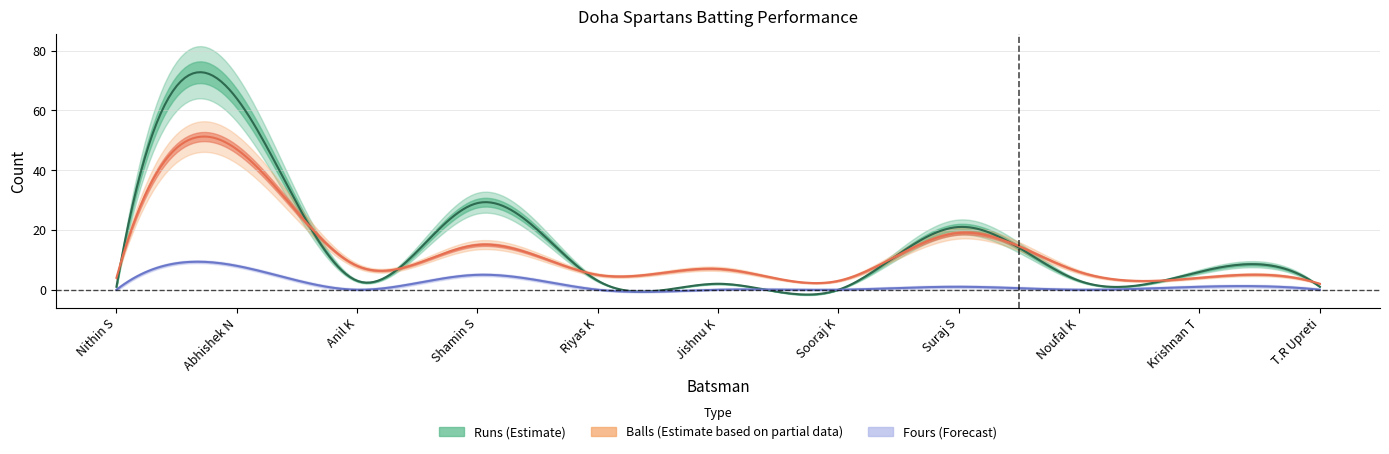

True or false: Fours has a value of 5 at Shamin S.

True